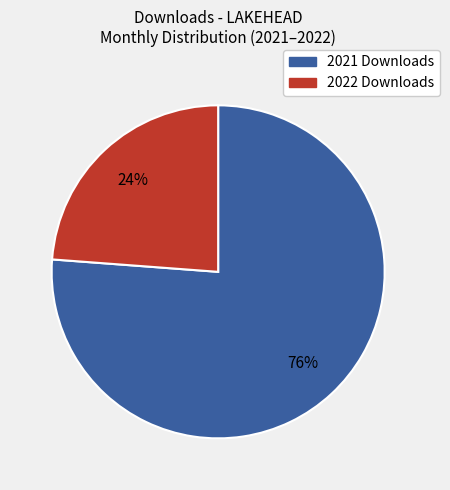

To the nearest percent, what is the difference between the largest and smallest slice percentages?

52%